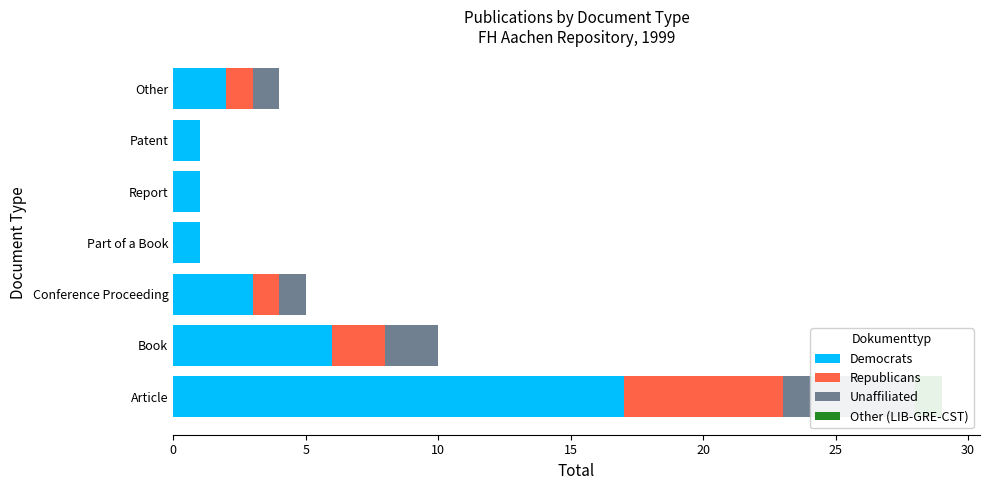

What is the difference between the maximum and minimum values in the Other (LIB-GRE-CST) series?

1